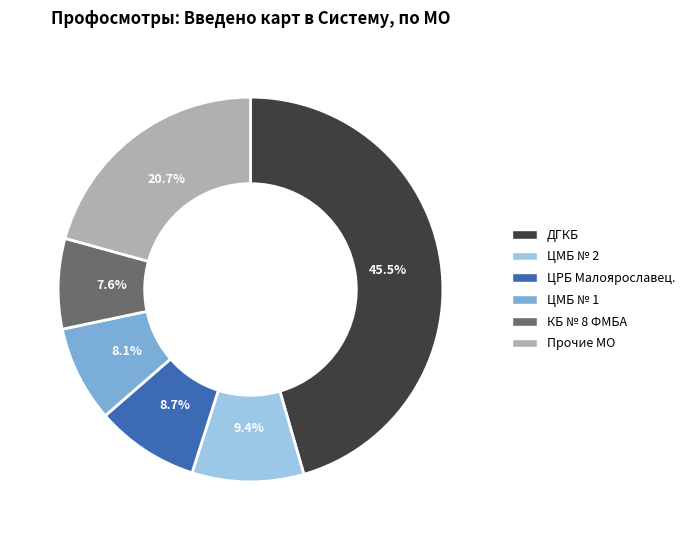

What is the largest slice in the pie chart?

ДГКБ